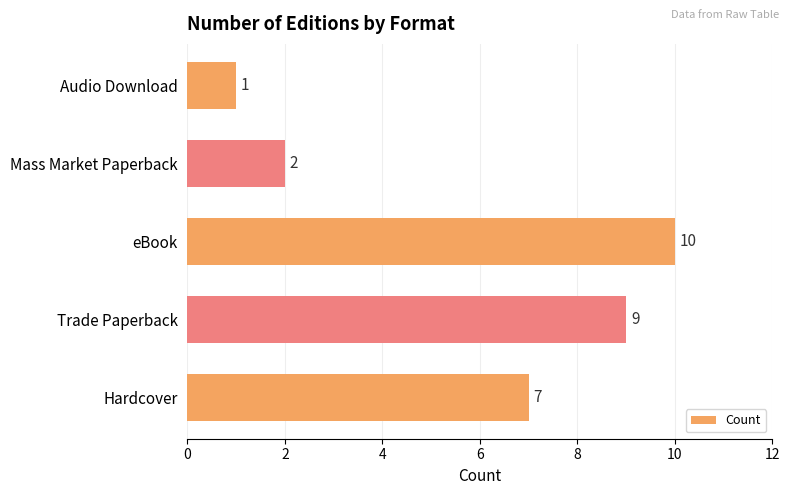

The chart shows a value of 2 at Mass Market Paperback. True or false?

True